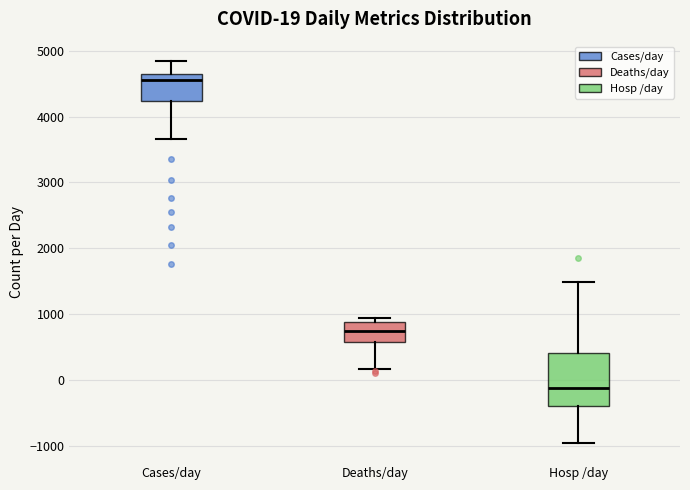

Which box is the tallest, from its lower edge to its upper edge?

Hosp /day